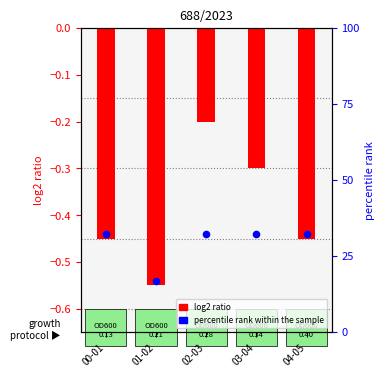

Is the value of log2 ratio at 01-02 greater than the value of percentile rank within the sample at 03-04?

No